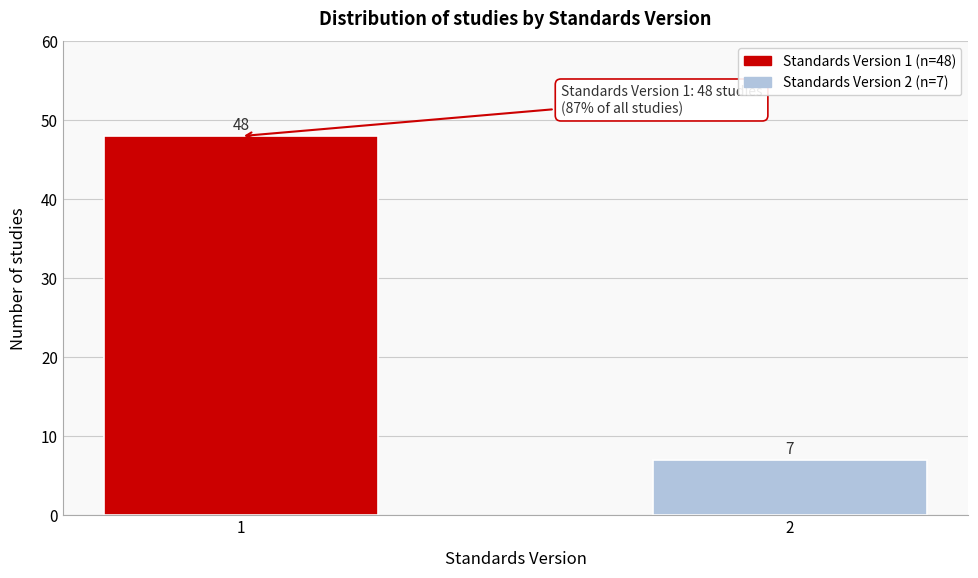

Reading left to right, transcribe all the data shown in this chart.

48	7